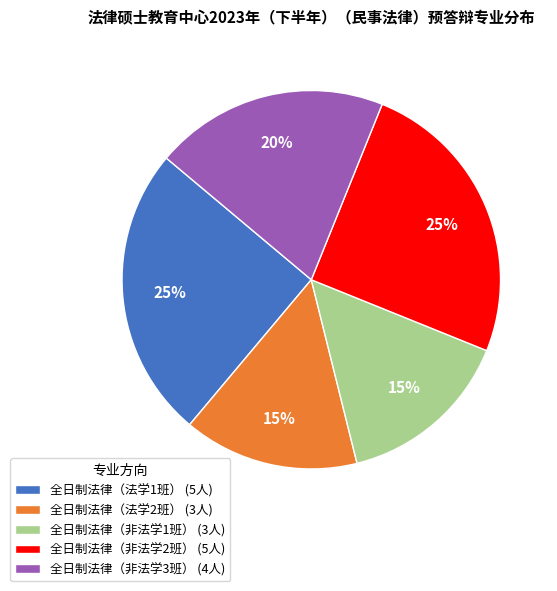

Does 全日制法律（非法学2班） represent more than half of the total?

No